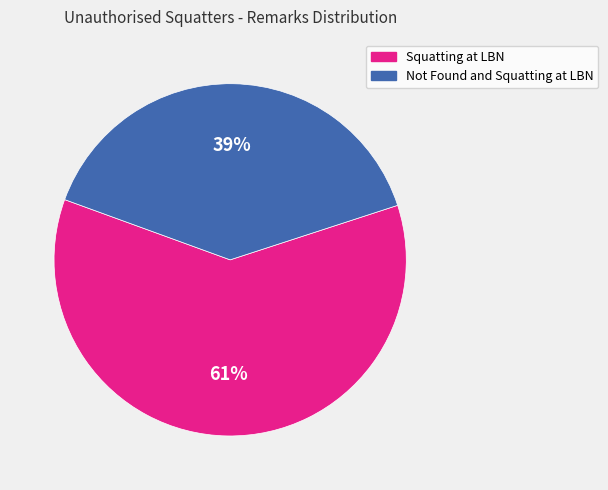

To the nearest percent, what percentage of the pie is Not Found and Squatting at LBN?

39%